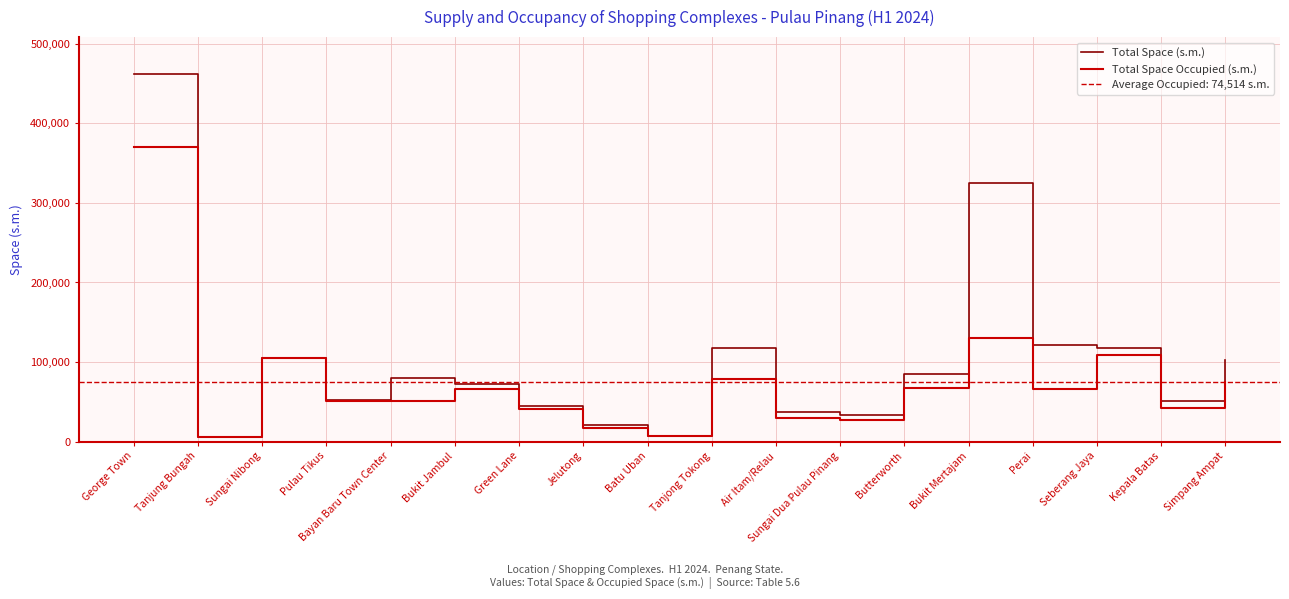

Where is the first local minimum for Total Space Occupied (s.m.)?

Tanjung Bungah